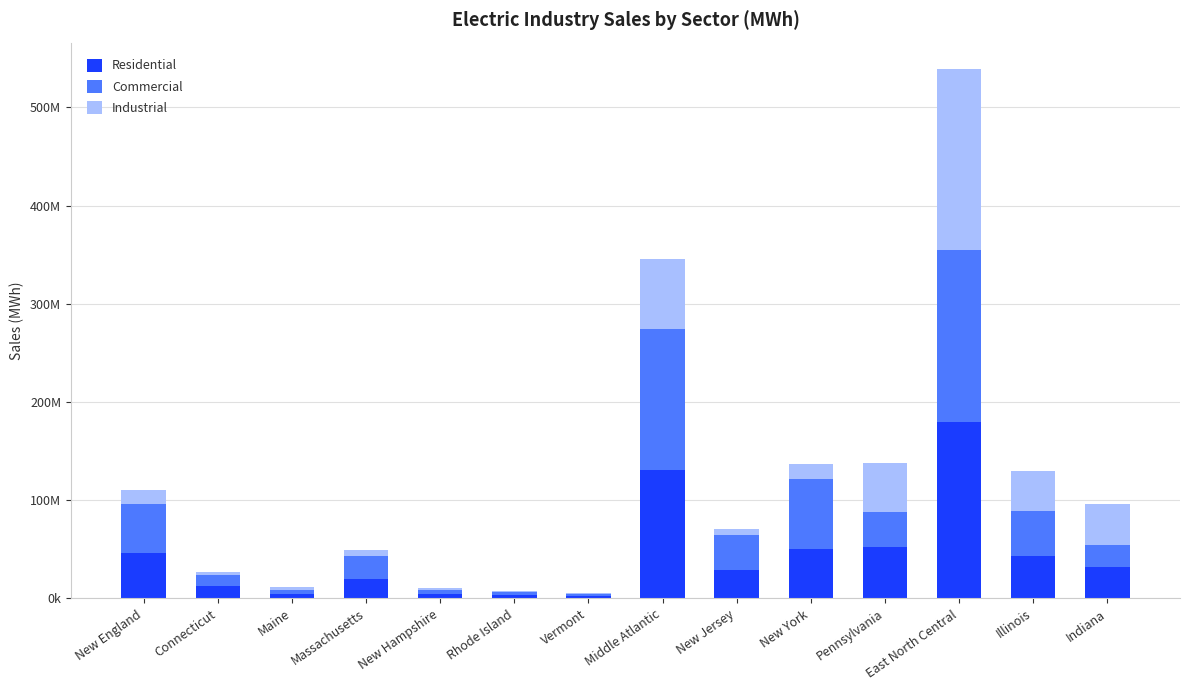

Are the bars grouped side by side (vs. stacked)?

No